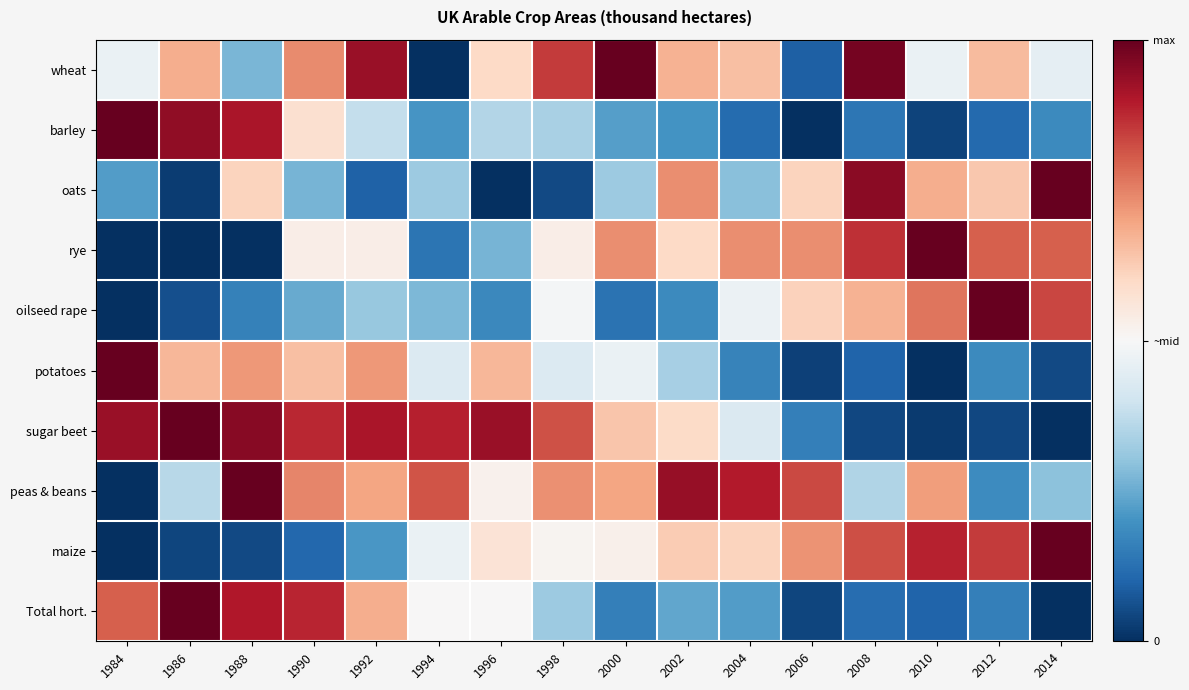

What is the greatest value displayed?

1.0